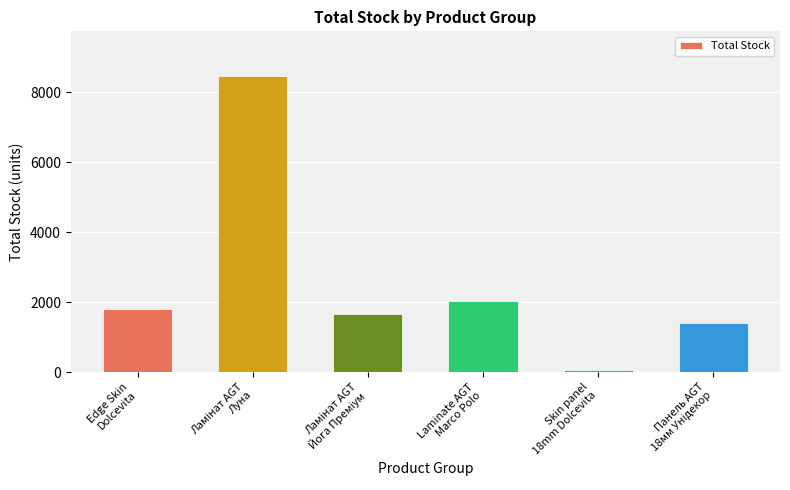

What position from the left is Skin panel
18mm Dolcevita?

5